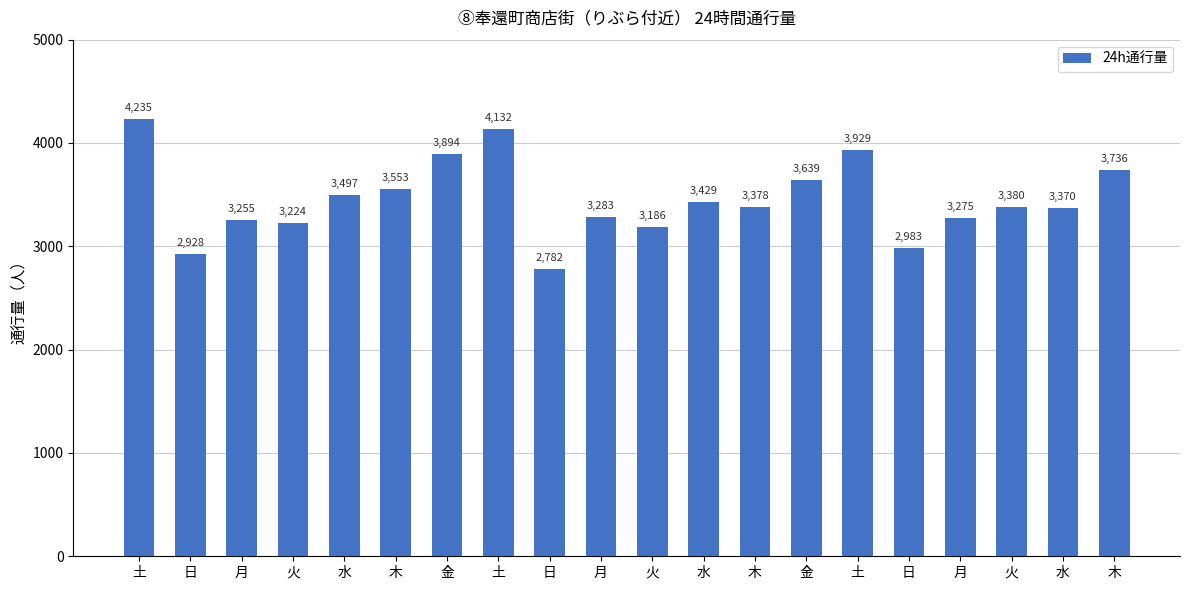

What is the difference between the maximum and minimum values?

1453